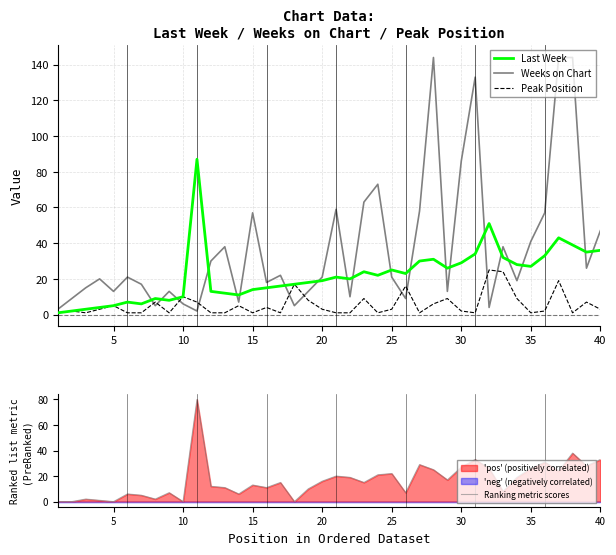

What is the highest value of the Last Week series?

87